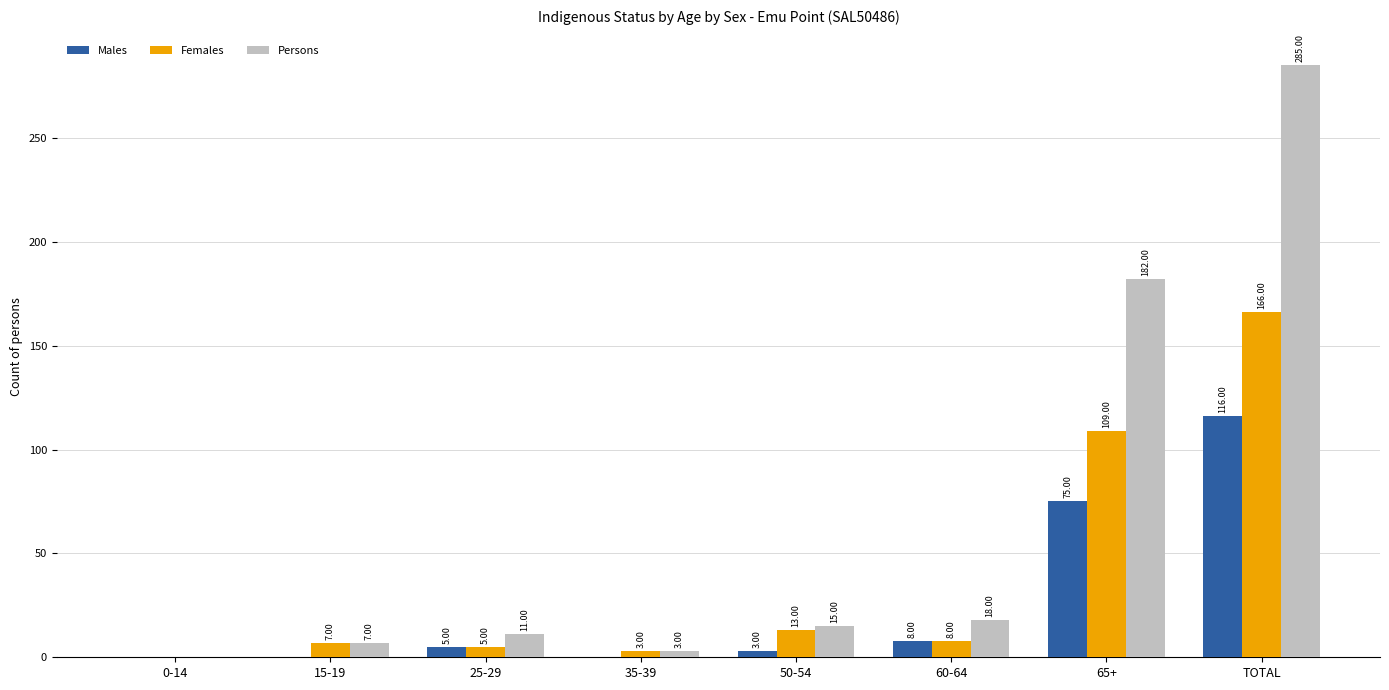

How many series are shown in this chart?

3